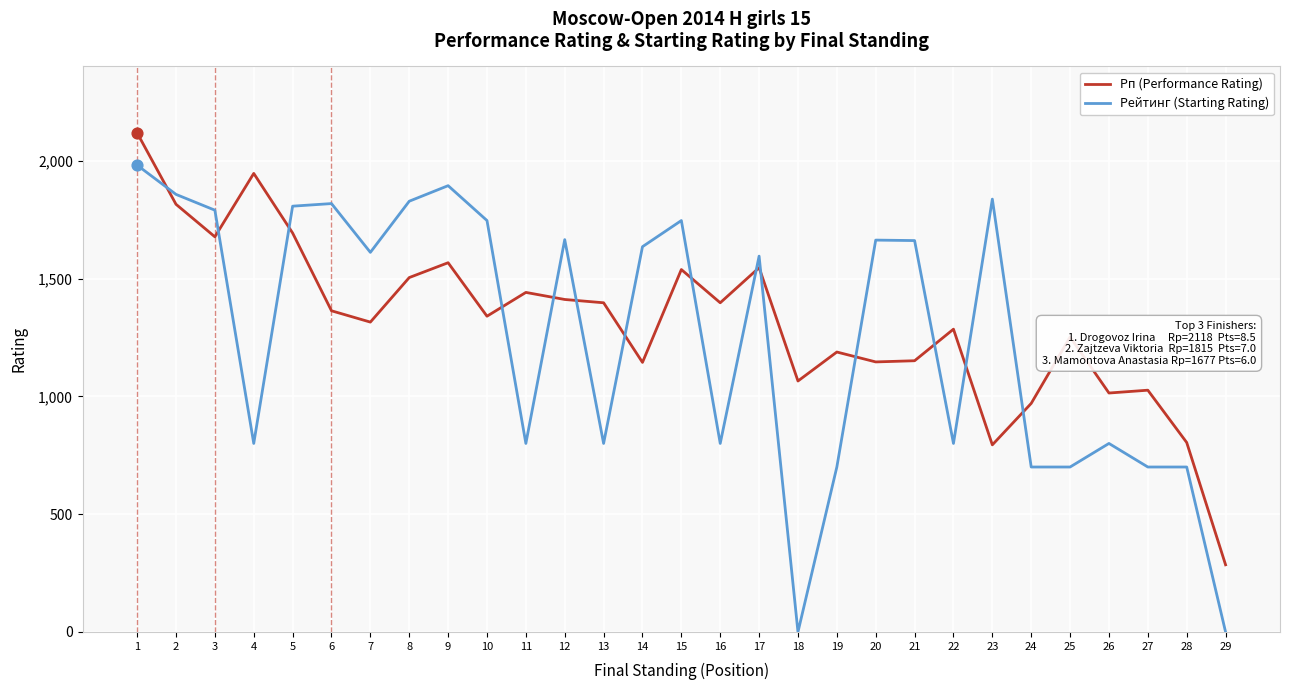

Which series has the largest total across all categories?

Рп (Performance Rating)